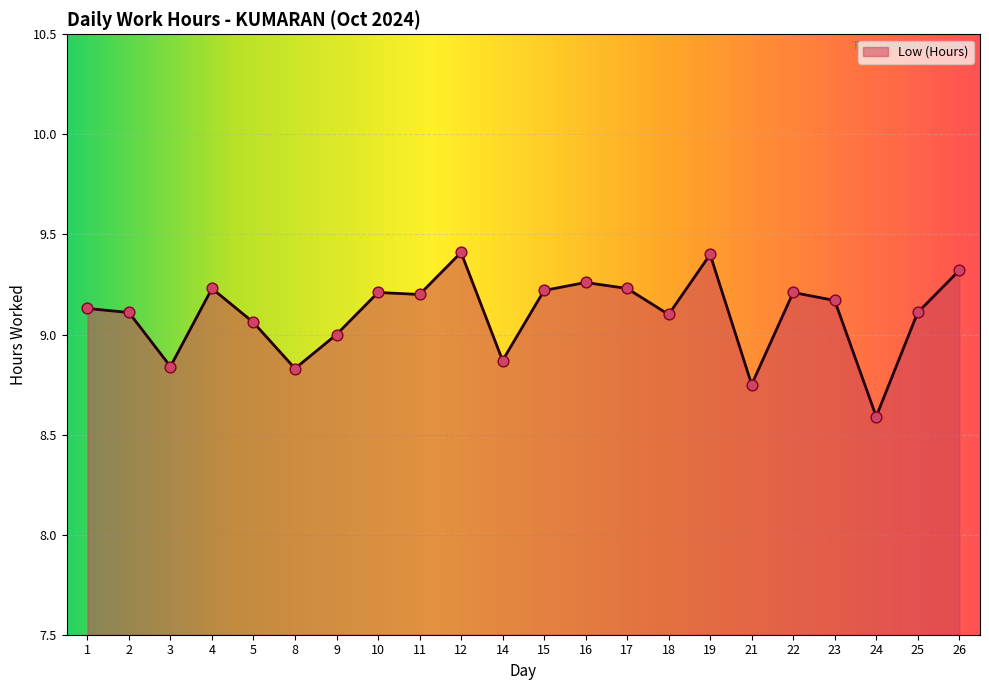

Between 10 and 8, which is larger?

10